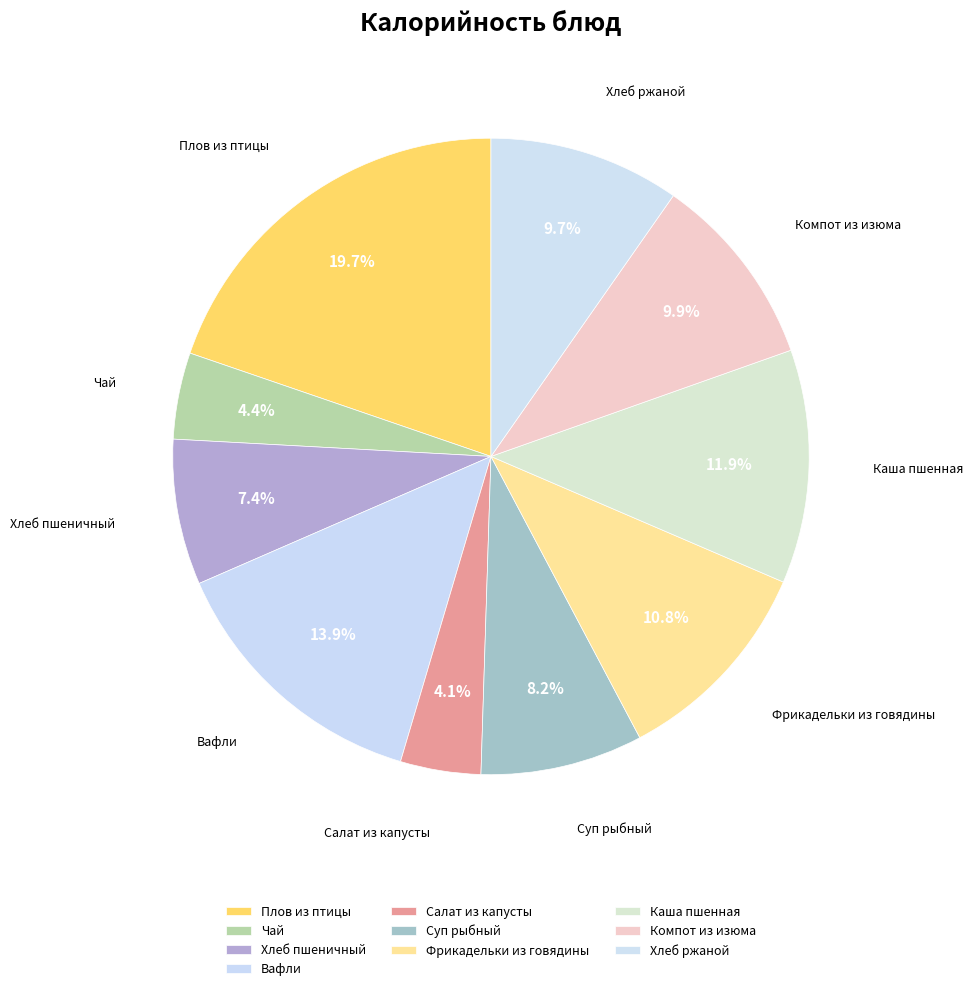

The Компот из изюма slice represents 10% of the pie. True or false?

True